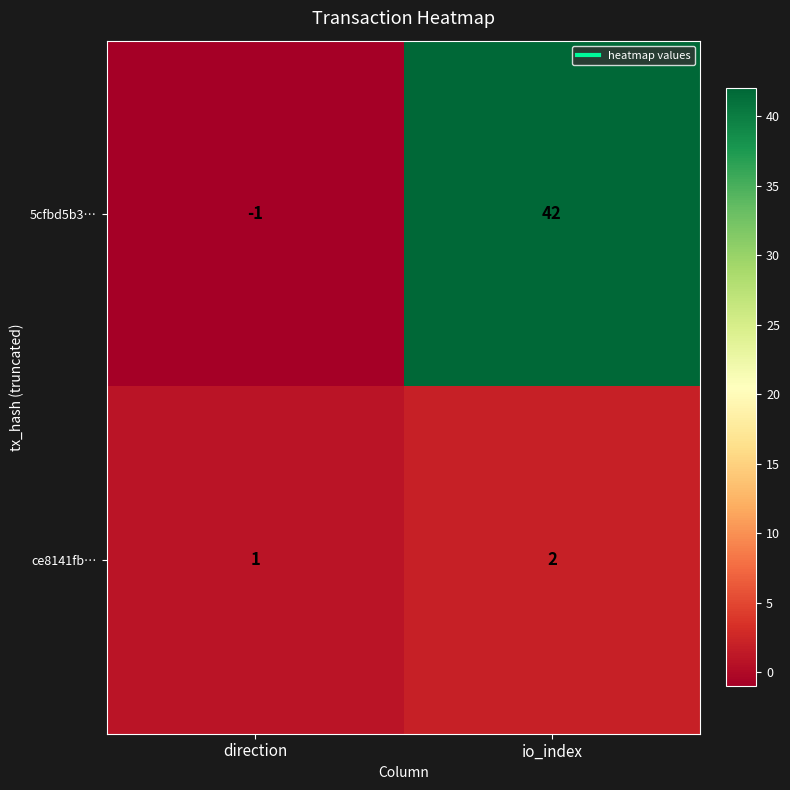

At which category does the chart reach its minimum across all series?

direction